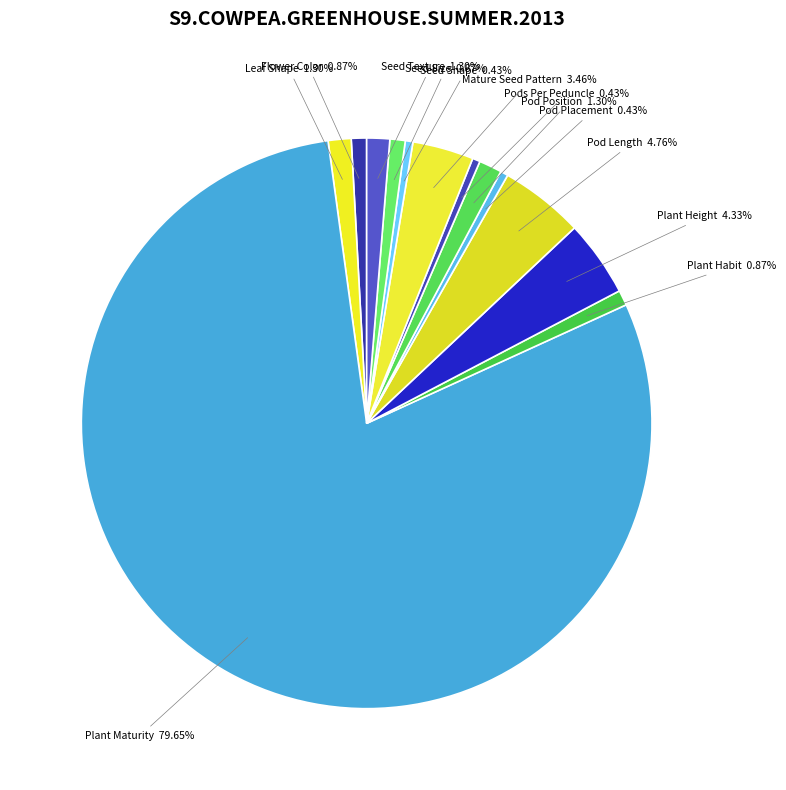

How many slices are in this pie chart?

13